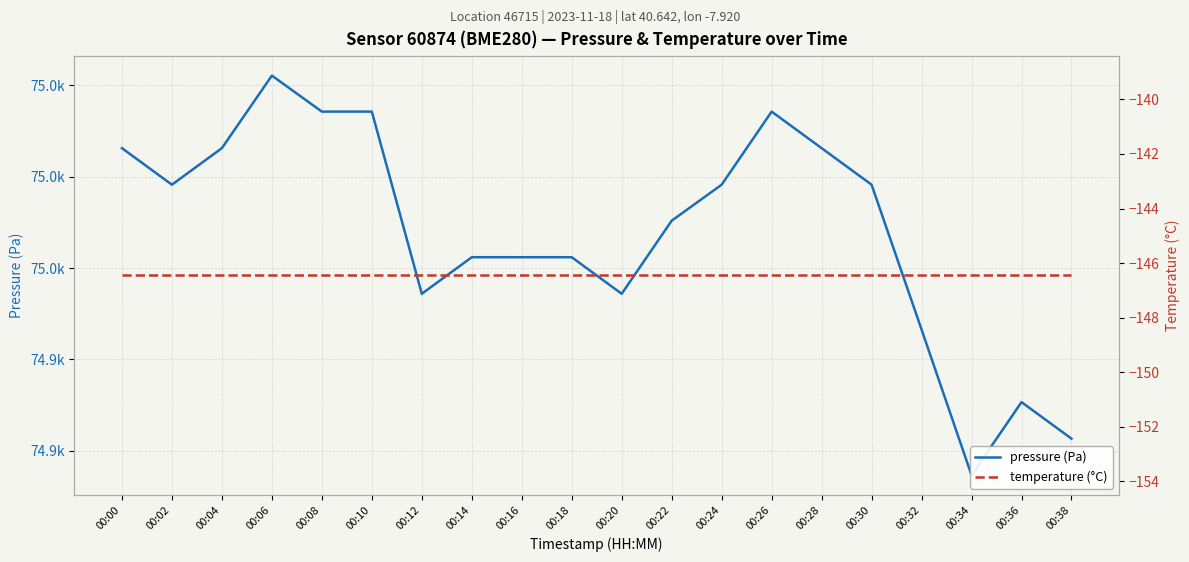

Reading right to left, extract all data points from this chart.

pressure (Pa): 00:38=74940.7	00:36=74942.7	00:34=74938.7	00:32=74946.6	00:30=74954.6	00:28=74956.6	00:26=74958.6	00:24=74954.6	00:22=74952.6	00:20=74948.6	00:18=74950.6	00:16=74950.6	00:14=74950.6	00:12=74948.6	00:10=74958.6	00:08=74958.6	00:06=74960.5	00:04=74956.6	00:02=74954.6	00:00=74956.6
temperature (°C): 00:38=-146.4	00:36=-146.4	00:34=-146.4	00:32=-146.4	00:30=-146.4	00:28=-146.4	00:26=-146.4	00:24=-146.4	00:22=-146.4	00:20=-146.4	00:18=-146.4	00:16=-146.4	00:14=-146.4	00:12=-146.4	00:10=-146.4	00:08=-146.4	00:06=-146.4	00:04=-146.4	00:02=-146.4	00:00=-146.4